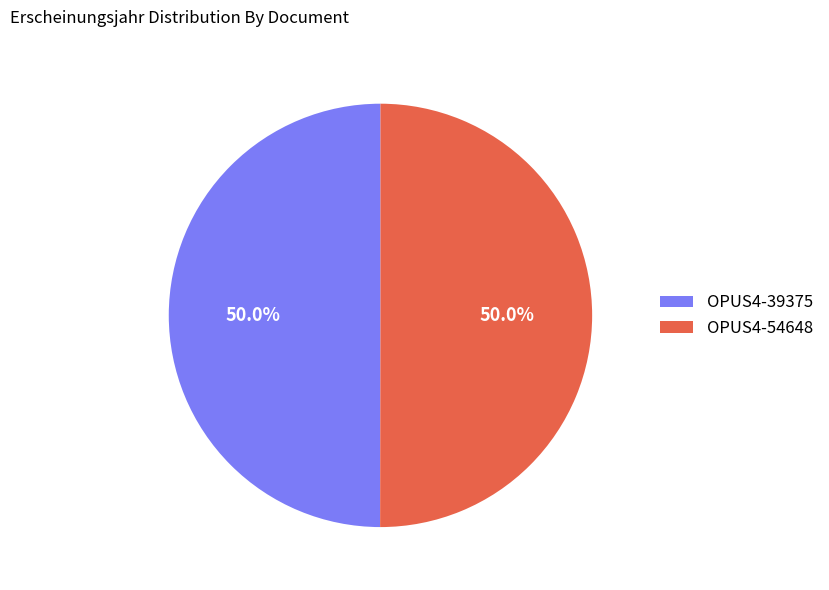

Combined, what portion of the pie is OPUS4-54648 and OPUS4-39375?

100.0%